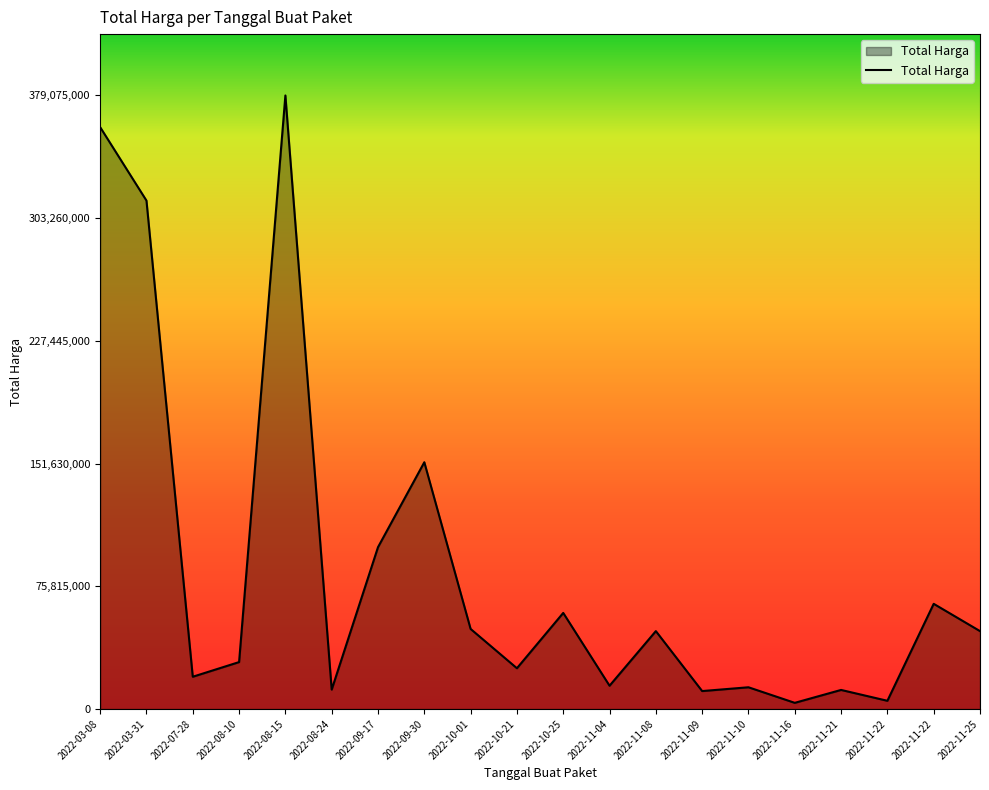

How many lines are shown in the chart?

1